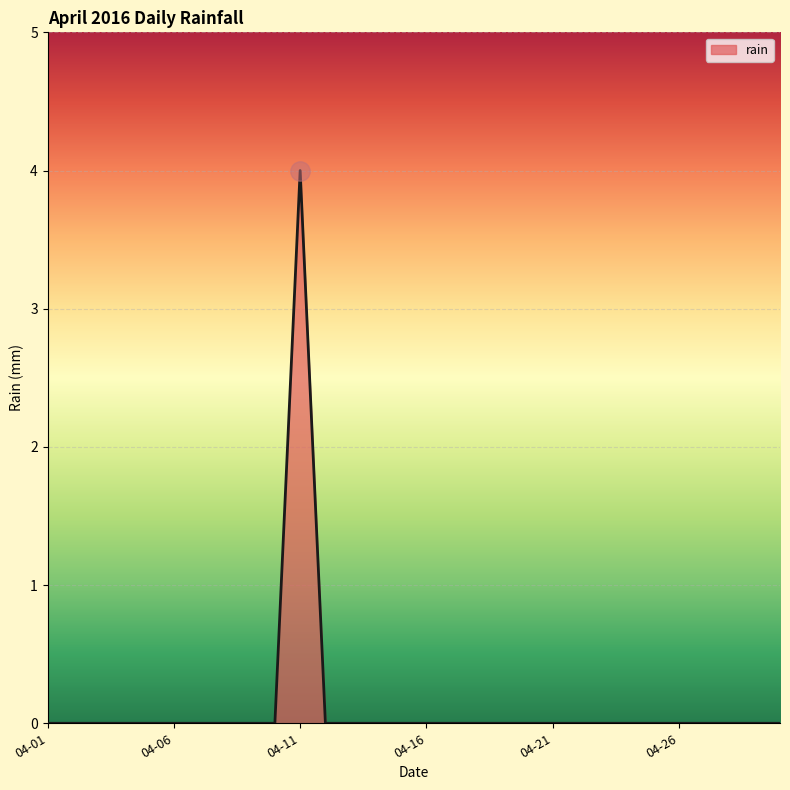

What is the difference between the maximum and minimum values?

4